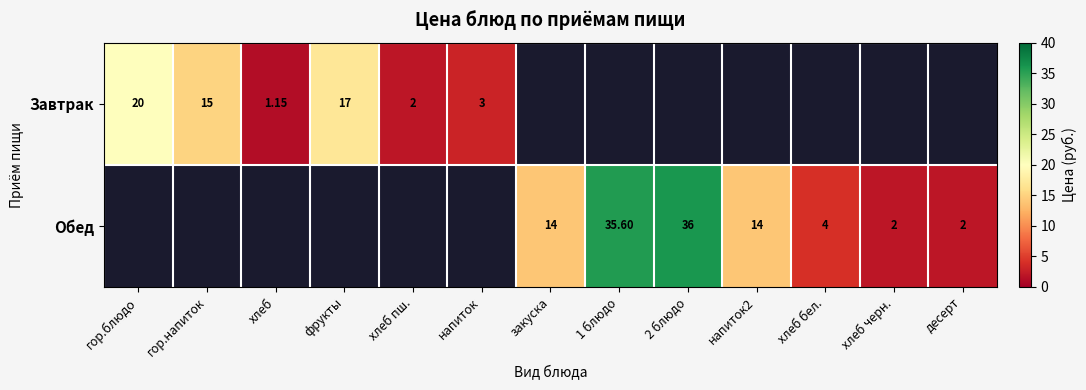

At which label is Завтрак closest to 10?

гор.напиток